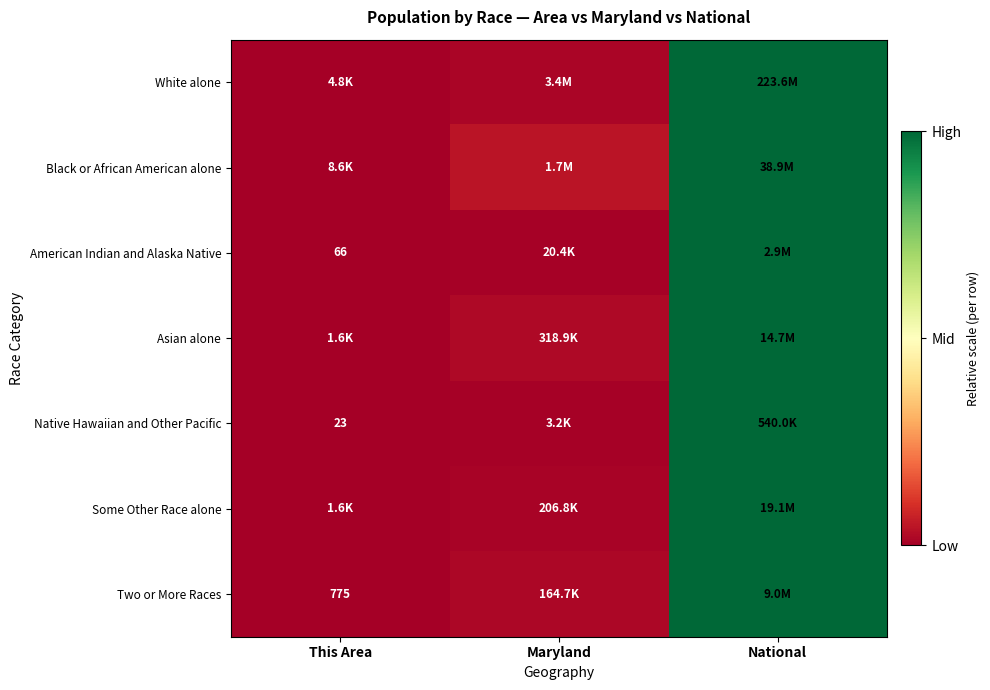

Which series has the largest range (max minus min)?

White alone